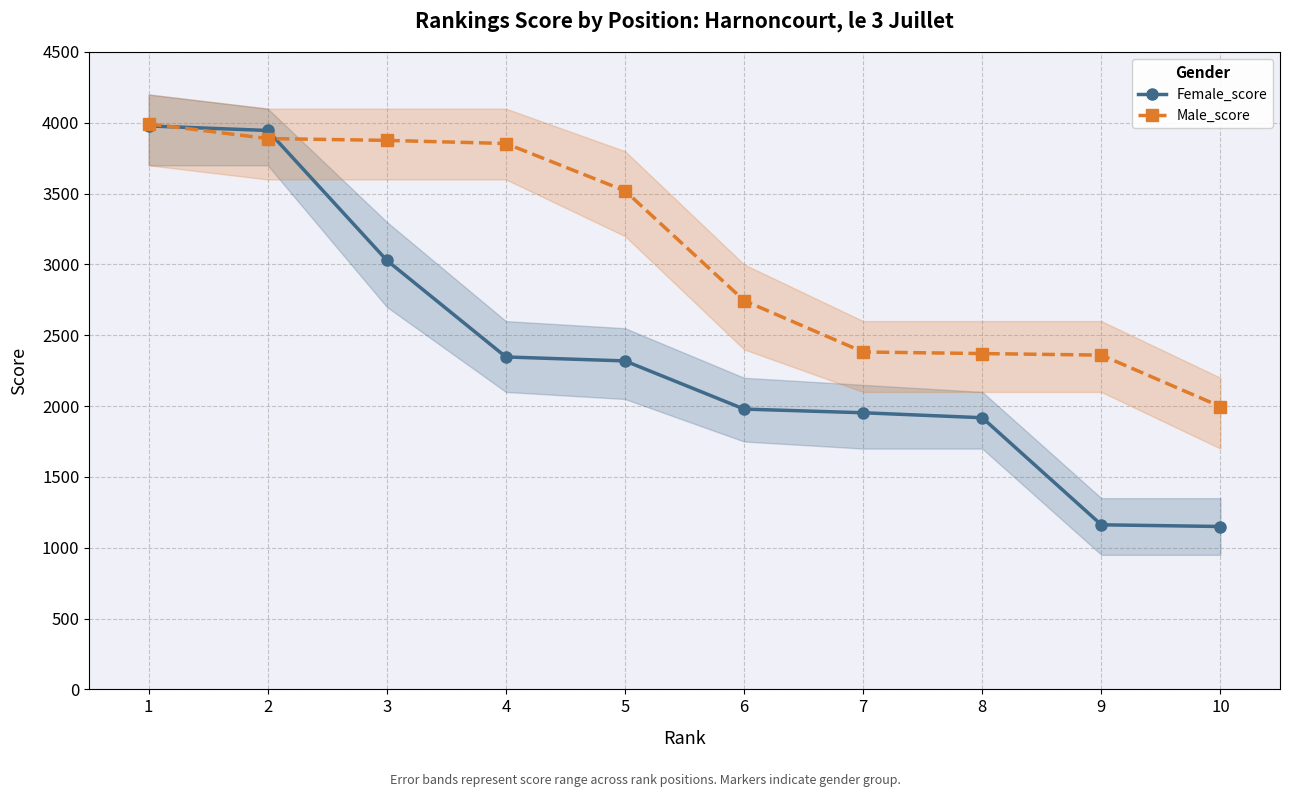

Rank the series at 6 from lowest to highest value.

Female_score, Male_score